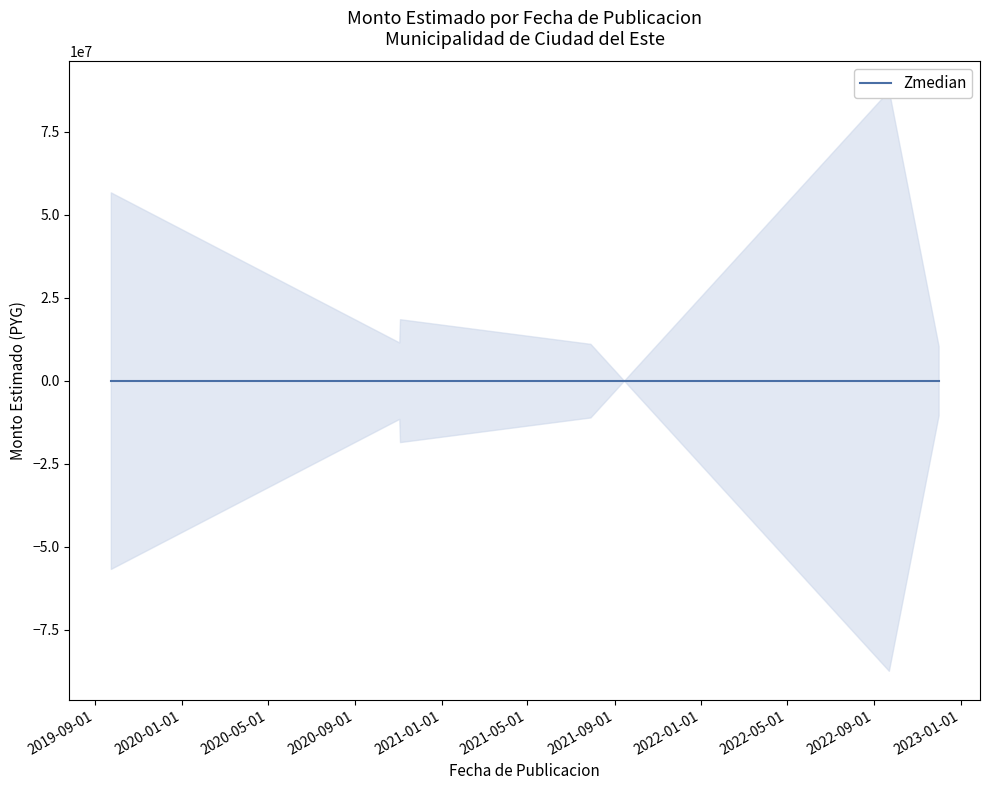

How many lines are shown in the chart?

1